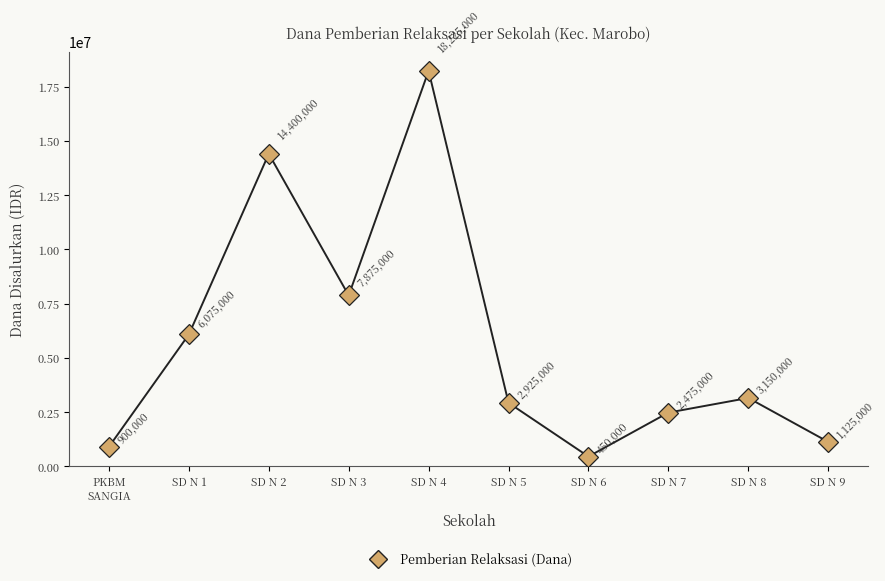

Is it true that the value at SD N 4 is 32434270?

False